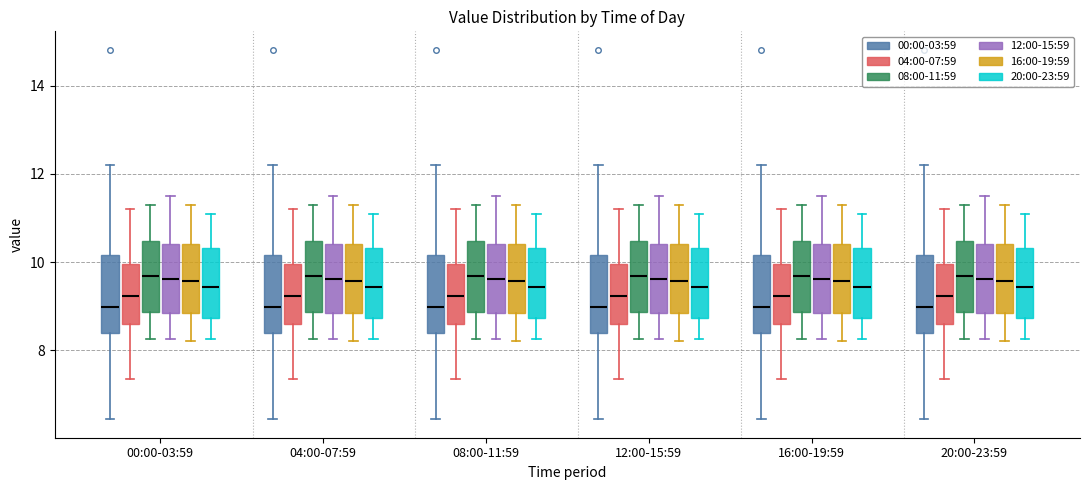

Reading left to right, read every box against the y-axis: the position of its median line, the range the box covers, and the ends of its whiskers. The values are not printed on the chart, so give them approximately, as read against the axis.

00:00-03:59 (00:00-03:59): median 9.0, box 8.4 to 10.2, whiskers 6.4 to 12.2
00:00-03:59 (04:00-07:59): median 9.2, box 8.6 to 10.0, whiskers 7.4 to 11.2
00:00-03:59 (08:00-11:59): median 9.6, box 8.8 to 10.4, whiskers 8.2 to 11.4
00:00-03:59 (12:00-15:59): median 9.6, box 8.8 to 10.4, whiskers 8.2 to 11.6
00:00-03:59 (16:00-19:59): median 9.6, box 8.8 to 10.4, whiskers 8.2 to 11.4
00:00-03:59 (20:00-23:59): median 9.4, box 8.8 to 10.4, whiskers 8.2 to 11.2
04:00-07:59 (00:00-03:59): median 9.0, box 8.4 to 10.2, whiskers 6.4 to 12.2
04:00-07:59 (04:00-07:59): median 9.2, box 8.6 to 10.0, whiskers 7.4 to 11.2
04:00-07:59 (08:00-11:59): median 9.6, box 8.8 to 10.4, whiskers 8.2 to 11.4
04:00-07:59 (12:00-15:59): median 9.6, box 8.8 to 10.4, whiskers 8.2 to 11.6
04:00-07:59 (16:00-19:59): median 9.6, box 8.8 to 10.4, whiskers 8.2 to 11.4
04:00-07:59 (20:00-23:59): median 9.4, box 8.8 to 10.4, whiskers 8.2 to 11.2
08:00-11:59 (00:00-03:59): median 9.0, box 8.4 to 10.2, whiskers 6.4 to 12.2
08:00-11:59 (04:00-07:59): median 9.2, box 8.6 to 10.0, whiskers 7.4 to 11.2
08:00-11:59 (08:00-11:59): median 9.6, box 8.8 to 10.4, whiskers 8.2 to 11.4
08:00-11:59 (12:00-15:59): median 9.6, box 8.8 to 10.4, whiskers 8.2 to 11.6
08:00-11:59 (16:00-19:59): median 9.6, box 8.8 to 10.4, whiskers 8.2 to 11.4
08:00-11:59 (20:00-23:59): median 9.4, box 8.8 to 10.4, whiskers 8.2 to 11.2
12:00-15:59 (00:00-03:59): median 9.0, box 8.4 to 10.2, whiskers 6.4 to 12.2
12:00-15:59 (04:00-07:59): median 9.2, box 8.6 to 10.0, whiskers 7.4 to 11.2
12:00-15:59 (08:00-11:59): median 9.6, box 8.8 to 10.4, whiskers 8.2 to 11.4
12:00-15:59 (12:00-15:59): median 9.6, box 8.8 to 10.4, whiskers 8.2 to 11.6
12:00-15:59 (16:00-19:59): median 9.6, box 8.8 to 10.4, whiskers 8.2 to 11.4
12:00-15:59 (20:00-23:59): median 9.4, box 8.8 to 10.4, whiskers 8.2 to 11.2
16:00-19:59 (00:00-03:59): median 9.0, box 8.4 to 10.2, whiskers 6.4 to 12.2
16:00-19:59 (04:00-07:59): median 9.2, box 8.6 to 10.0, whiskers 7.4 to 11.2
16:00-19:59 (08:00-11:59): median 9.6, box 8.8 to 10.4, whiskers 8.2 to 11.4
16:00-19:59 (12:00-15:59): median 9.6, box 8.8 to 10.4, whiskers 8.2 to 11.6
16:00-19:59 (16:00-19:59): median 9.6, box 8.8 to 10.4, whiskers 8.2 to 11.4
16:00-19:59 (20:00-23:59): median 9.4, box 8.8 to 10.4, whiskers 8.2 to 11.2
20:00-23:59 (00:00-03:59): median 9.0, box 8.4 to 10.2, whiskers 6.4 to 12.2
20:00-23:59 (04:00-07:59): median 9.2, box 8.6 to 10.0, whiskers 7.4 to 11.2
20:00-23:59 (08:00-11:59): median 9.6, box 8.8 to 10.4, whiskers 8.2 to 11.4
20:00-23:59 (12:00-15:59): median 9.6, box 8.8 to 10.4, whiskers 8.2 to 11.6
20:00-23:59 (16:00-19:59): median 9.6, box 8.8 to 10.4, whiskers 8.2 to 11.4
20:00-23:59 (20:00-23:59): median 9.4, box 8.8 to 10.4, whiskers 8.2 to 11.2